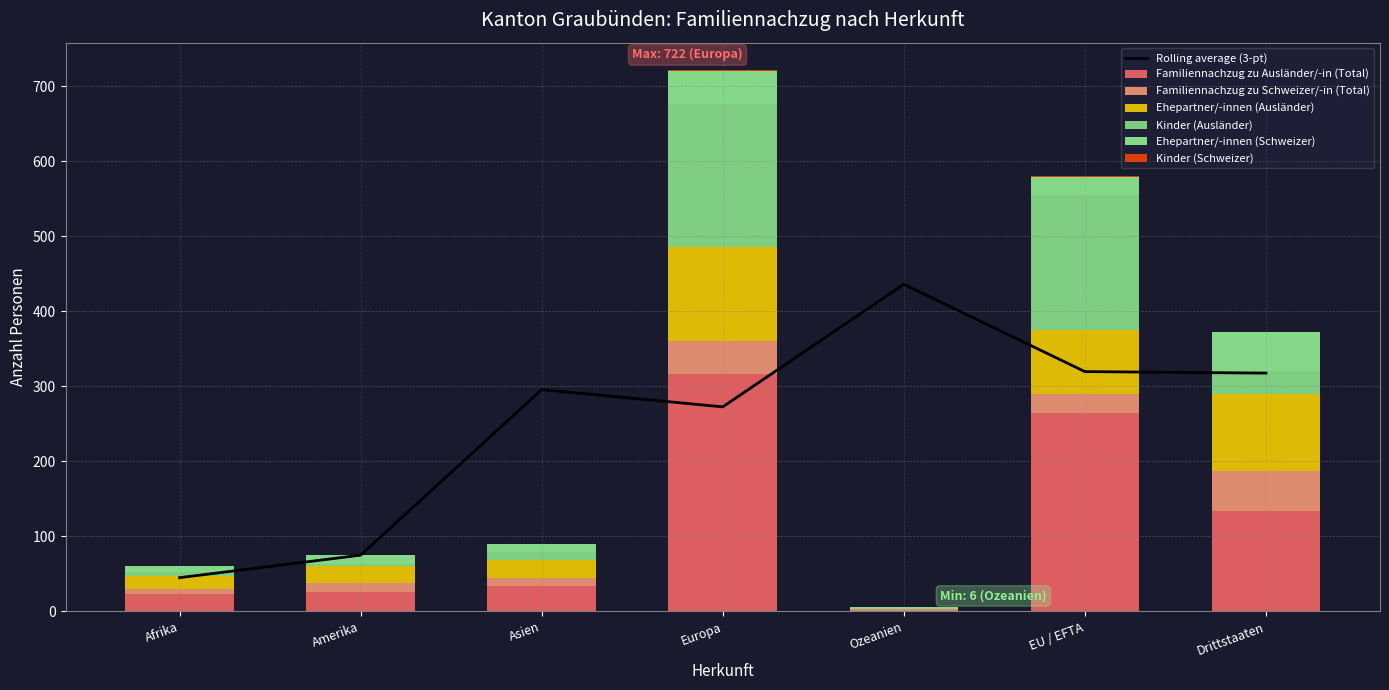

Is it true that Kinder (Schweizer) equals 0 at Afrika?

True